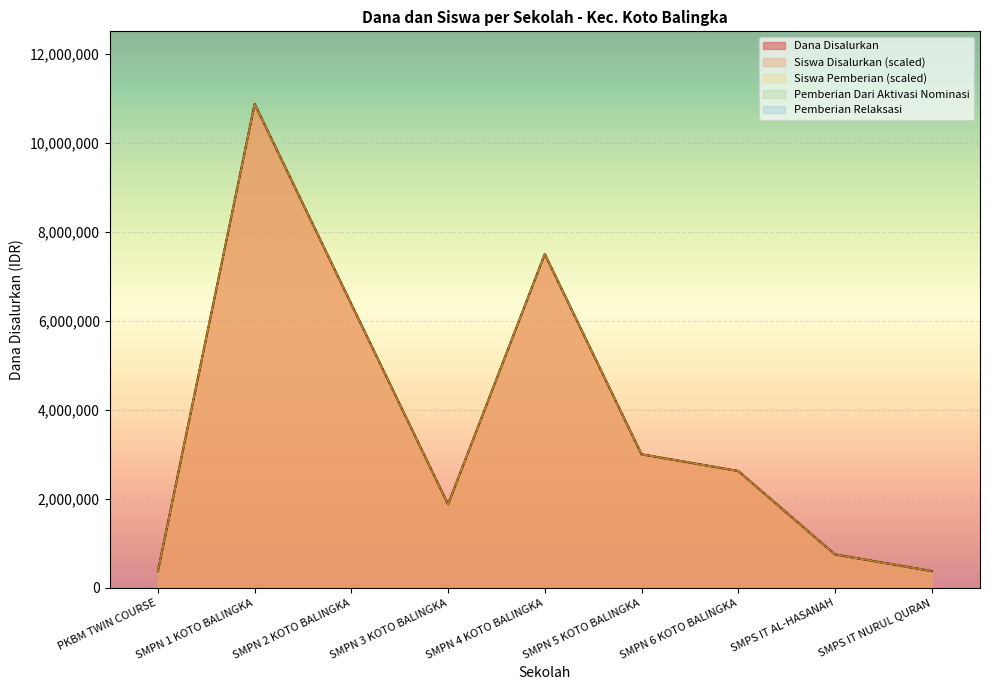

Reading right to left, transcribe all the data shown in this chart.

Dana Disalurkan: SMPS IT NURUL QURAN=375000	SMPS IT AL-HASANAH=750000	SMPN 6 KOTO BALINGKA=2625000	SMPN 5 KOTO BALINGKA=3000000	SMPN 4 KOTO BALINGKA=7500000	SMPN 3 KOTO BALINGKA=1875000	SMPN 2 KOTO BALINGKA=6375000	SMPN 1 KOTO BALINGKA=10875000	PKBM TWIN COURSE=375000
Siswa Disalurkan: SMPS IT NURUL QURAN=375000	SMPS IT AL-HASANAH=750000	SMPN 6 KOTO BALINGKA=2625000	SMPN 5 KOTO BALINGKA=3000000	SMPN 4 KOTO BALINGKA=7500000	SMPN 3 KOTO BALINGKA=1875000	SMPN 2 KOTO BALINGKA=6375000	SMPN 1 KOTO BALINGKA=10875000	PKBM TWIN COURSE=375000
Siswa Pemberian: SMPS IT NURUL QURAN=375000	SMPS IT AL-HASANAH=750000	SMPN 6 KOTO BALINGKA=2625000	SMPN 5 KOTO BALINGKA=3000000	SMPN 4 KOTO BALINGKA=7500000	SMPN 3 KOTO BALINGKA=1875000	SMPN 2 KOTO BALINGKA=6375000	SMPN 1 KOTO BALINGKA=10875000	PKBM TWIN COURSE=375000